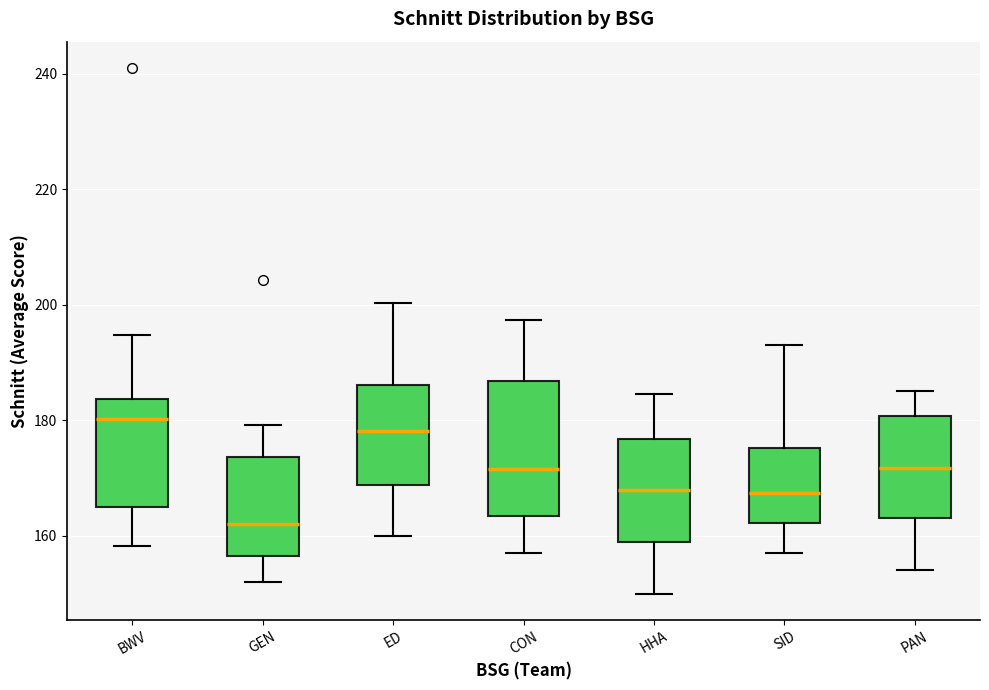

Which box is the tallest, from its lower edge to its upper edge?

CON